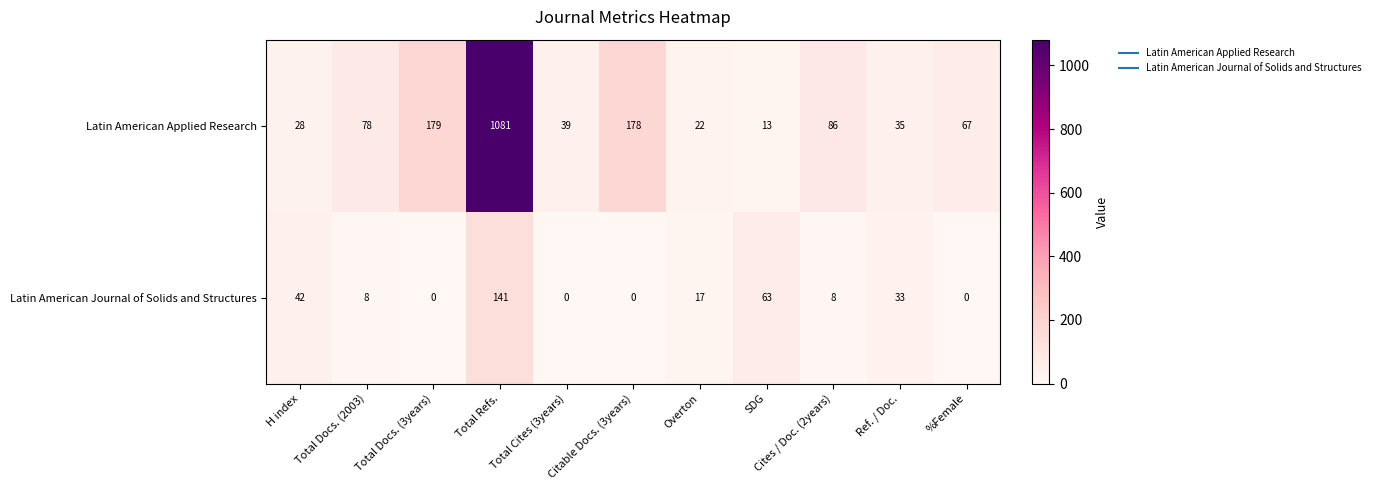

How many values in the Latin American Journal of Solids and Structures series are below 8?

4